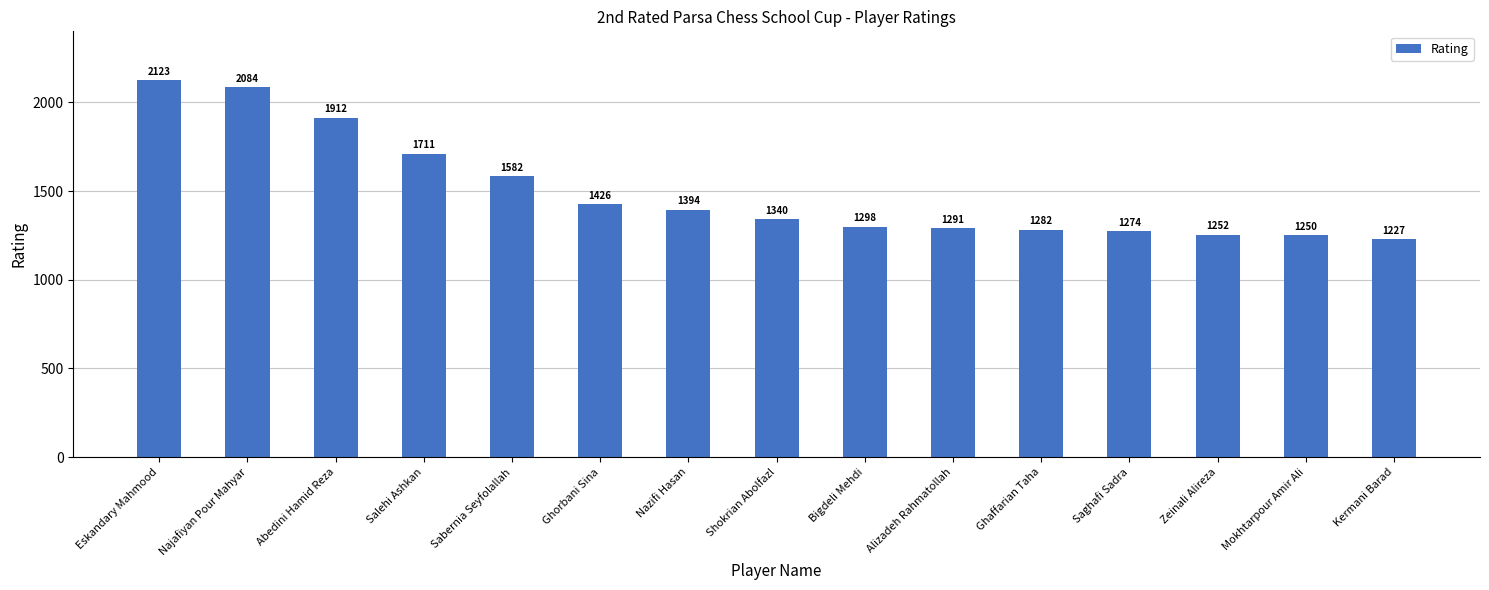

Reading right to left, list all the values displayed in this chart.

1227	1250	1252	1274	1282	1291	1298	1340	1394	1426	1582	1711	1912	2084	2123